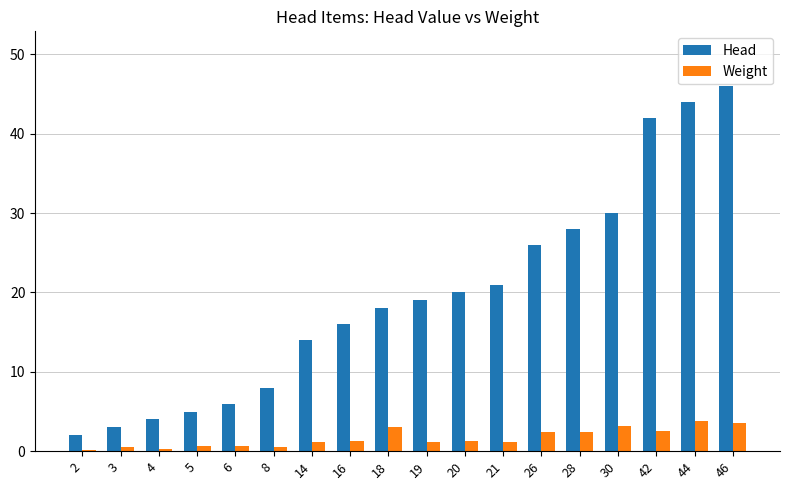

Is the value of Weight at 28 greater than the value of Head at 30?

No